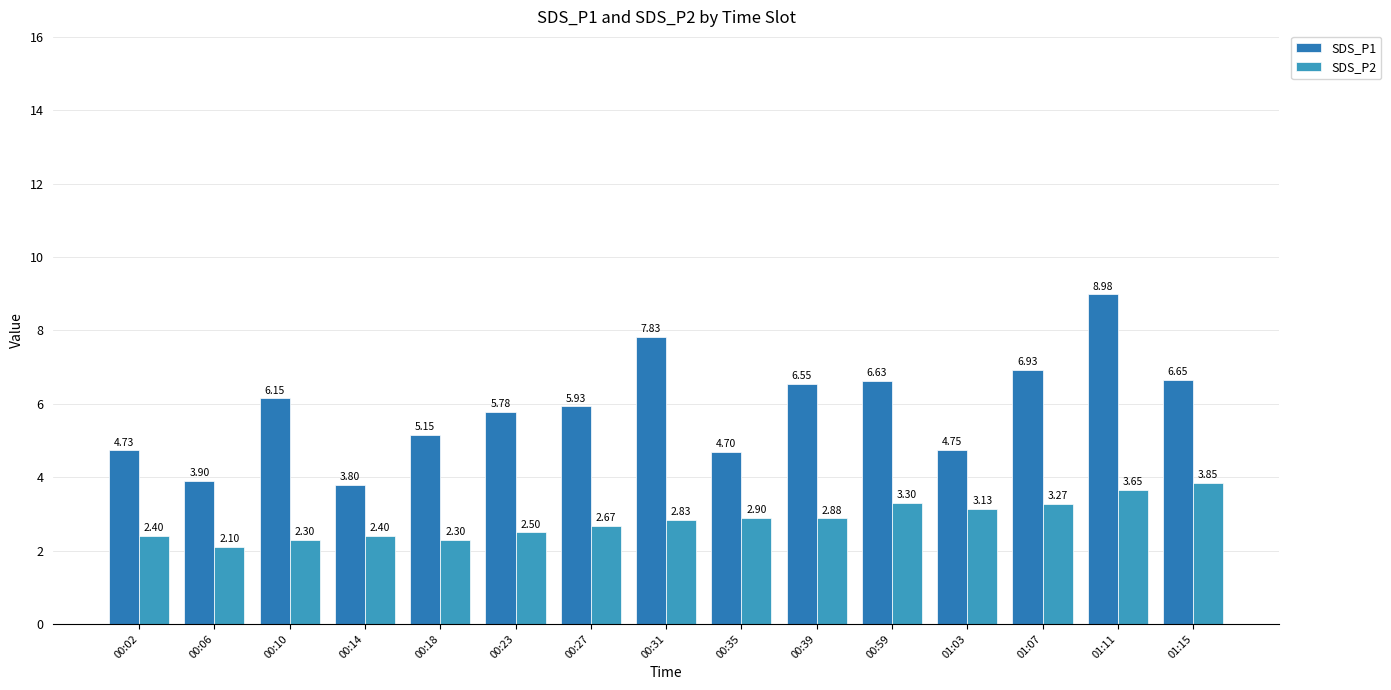

How many bars are there in each group?

2